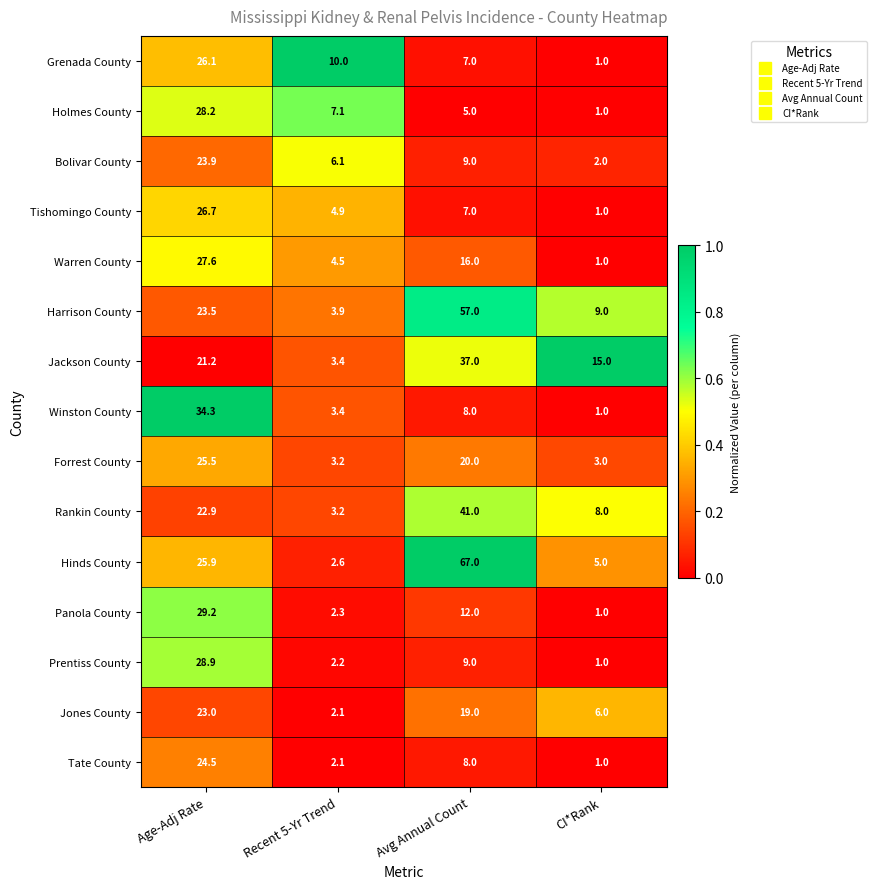

What is the total value across all series at Age-Adj Rate?

391.4